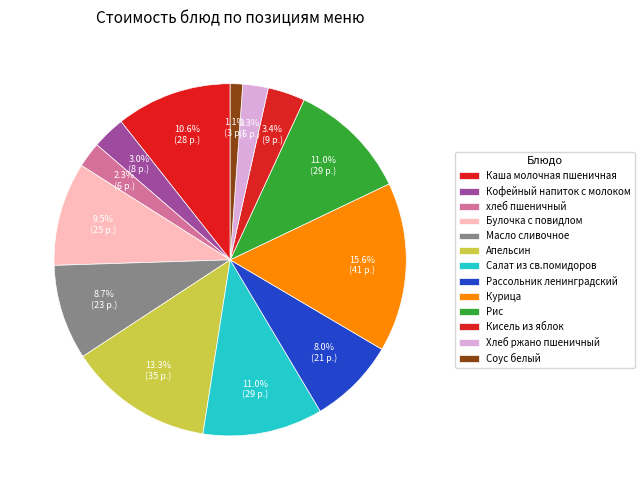

Do Рис and Рассольник ленинградский together represent more than half of the pie?

No